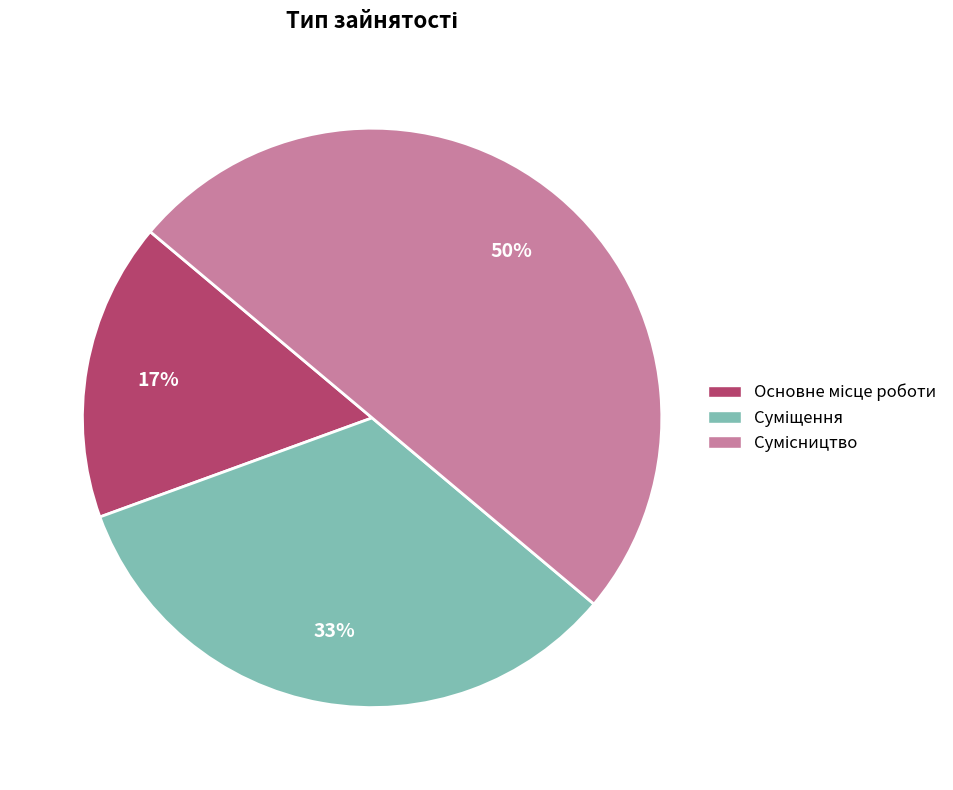

To the nearest percent, what is the difference between the largest and smallest slice percentages?

33%